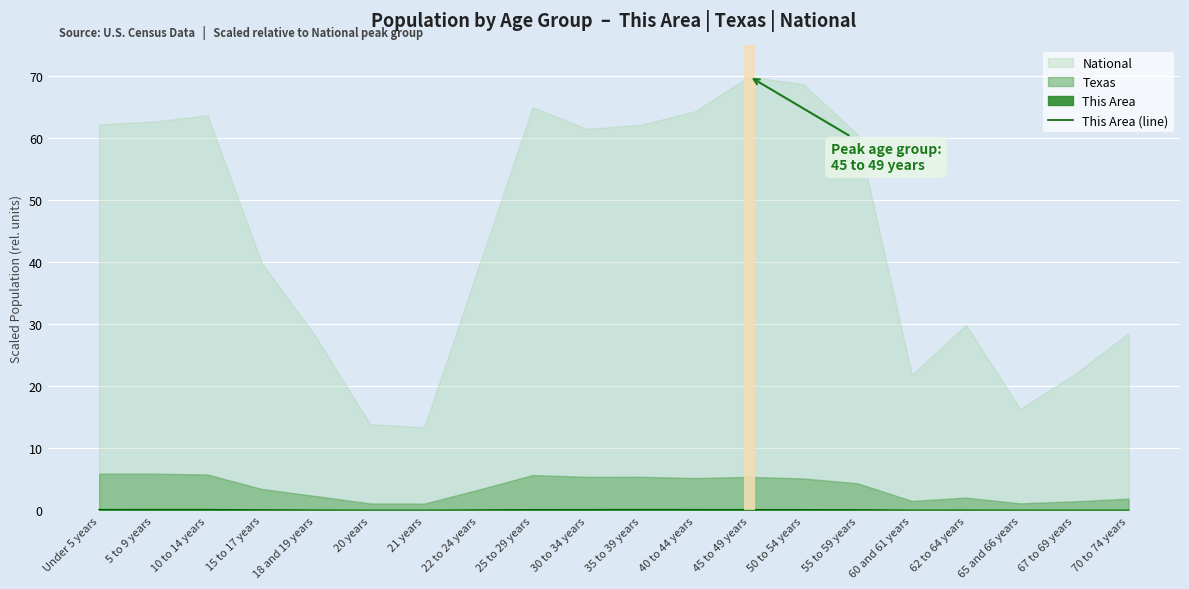

What position from the left is 21 years?

7